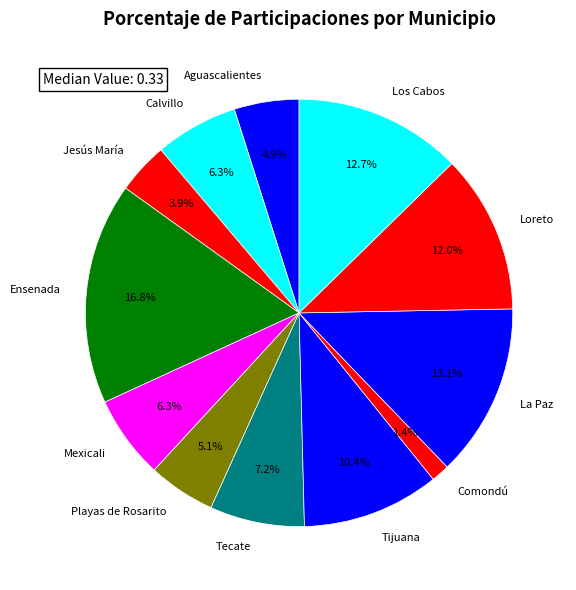

Between Playas de Rosarito and Mexicali, which is larger?

Mexicali